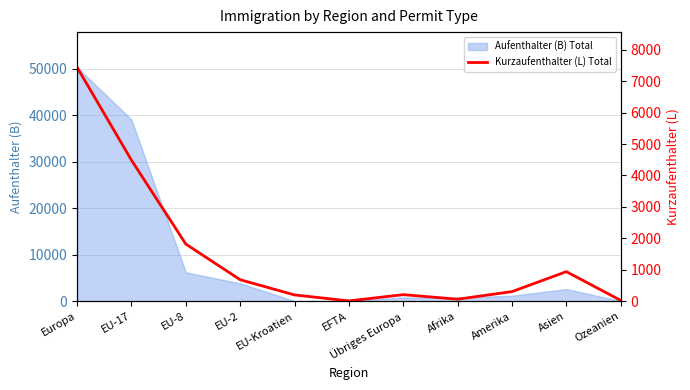

Where does the data first go above 311?

Europa